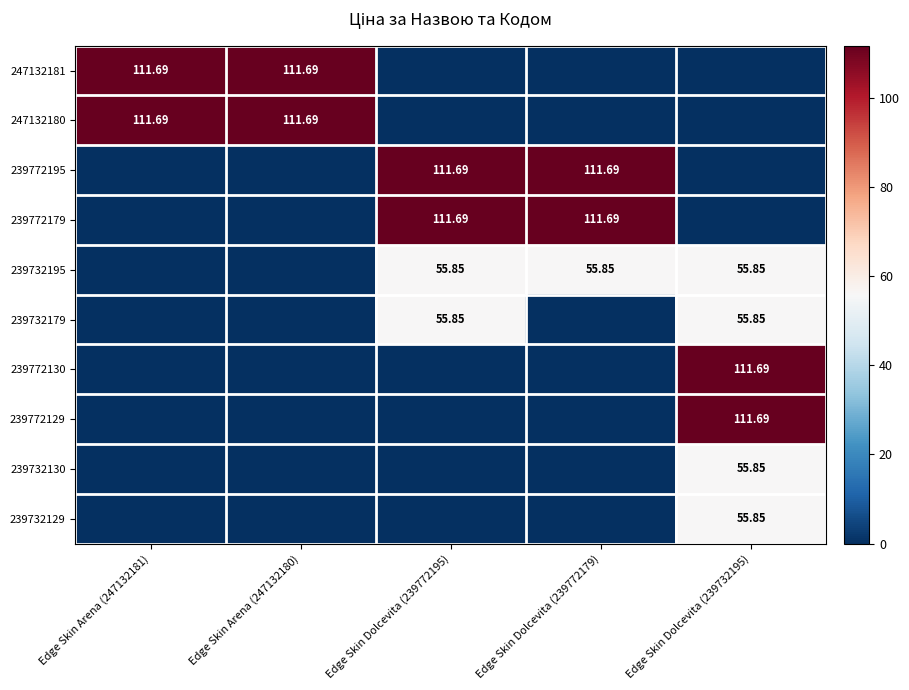

What is the sum of the 239732130 values at Edge Skin Dolcevita (239732195) and Edge Skin Arena (247132180)?

55.9